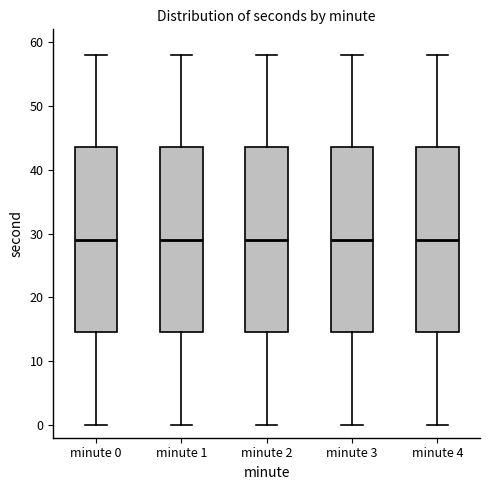

Reading left to right, transcribe this box plot: for each box, give where its median line is, the range the box spans, and where its two whiskers end, as read against the y-axis. The values are not printed on the chart, so give them approximately, as read against the axis.

minute 0: median 29, box 15 to 44, whiskers 0 to 58
minute 1: median 29, box 15 to 44, whiskers 0 to 58
minute 2: median 29, box 15 to 44, whiskers 0 to 58
minute 3: median 29, box 15 to 44, whiskers 0 to 58
minute 4: median 29, box 15 to 44, whiskers 0 to 58